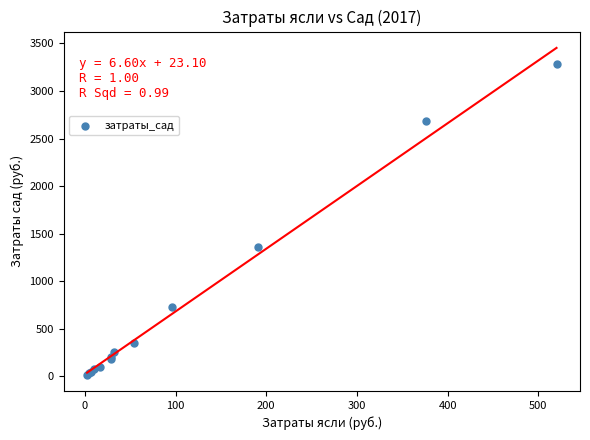

What Y value in the scatter plot is closest to 1651?

1355.0